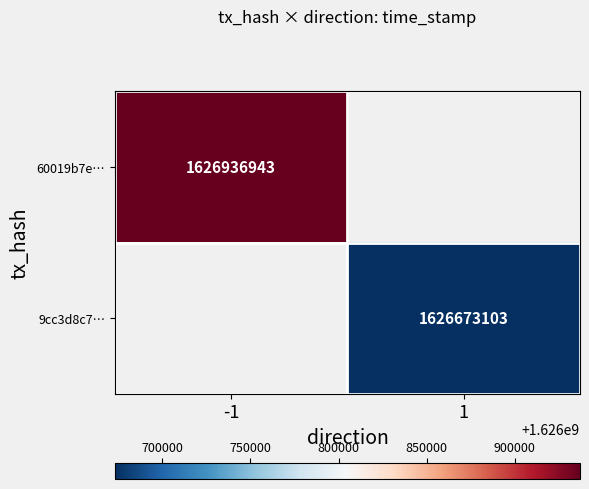

Is the value of 9cc3d8c7… at 1 greater than the value of 60019b7e… at -1?

No